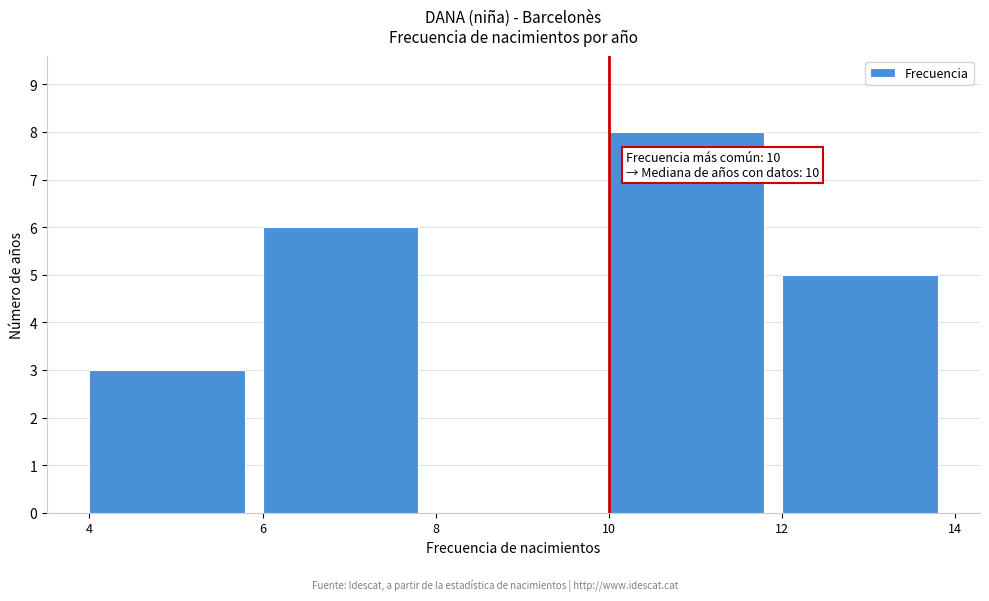

Over which range of the x-axis is the bar tallest?

10 to 12